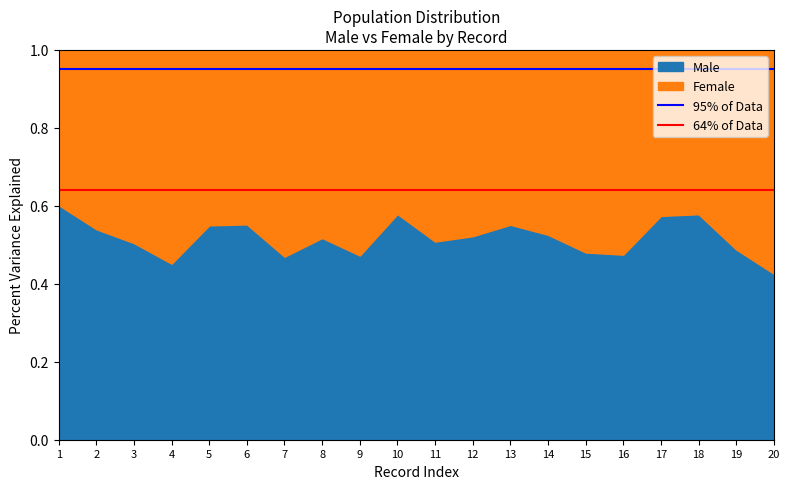

What is the total value across all series at 2?

1.0